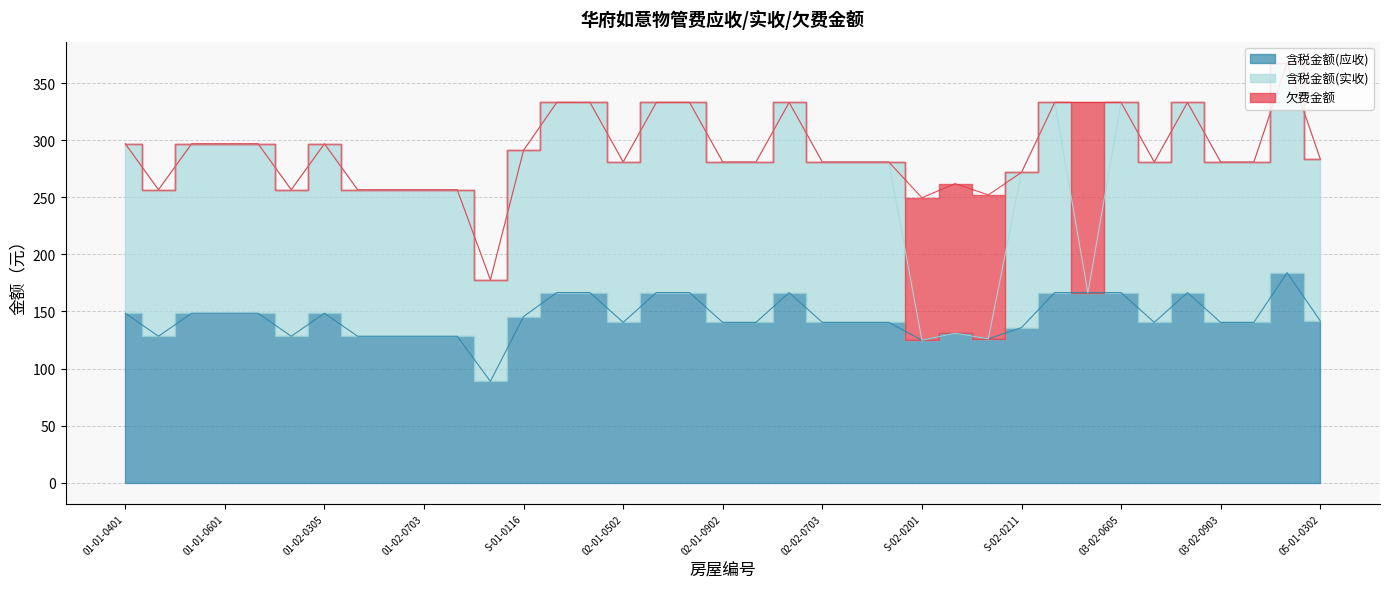

What position from the right is 02-02-0703?

16